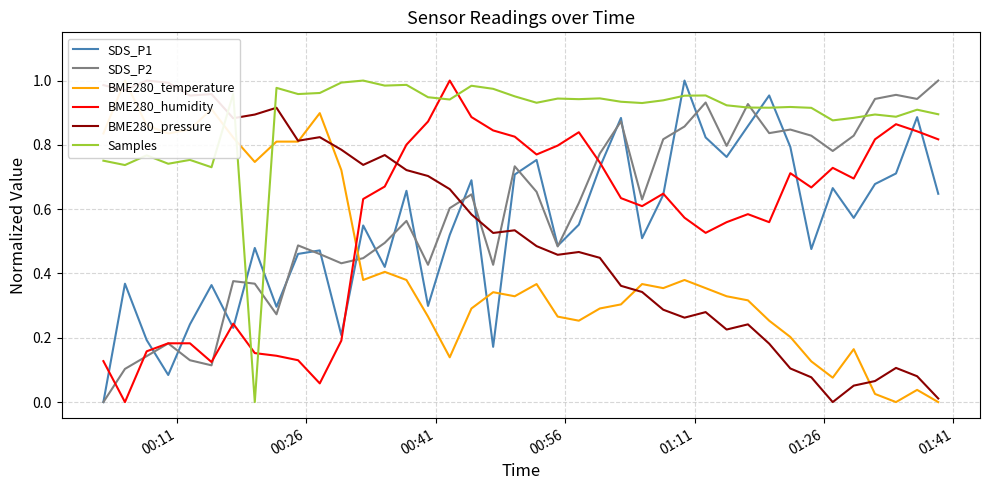

After their last crossing, which series has the higher values: SDS_P1 or Samples?

Samples